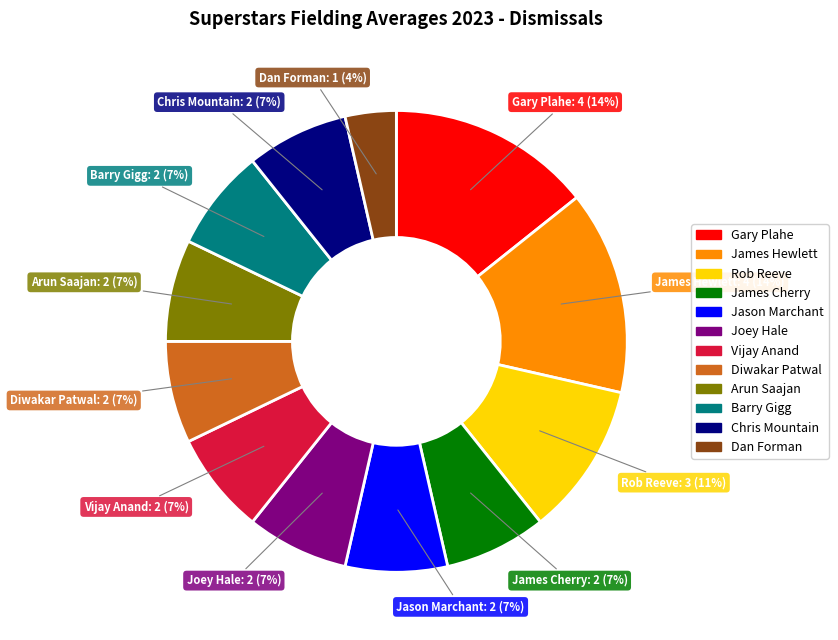

Is there any slice that represents more than half of the pie?

No